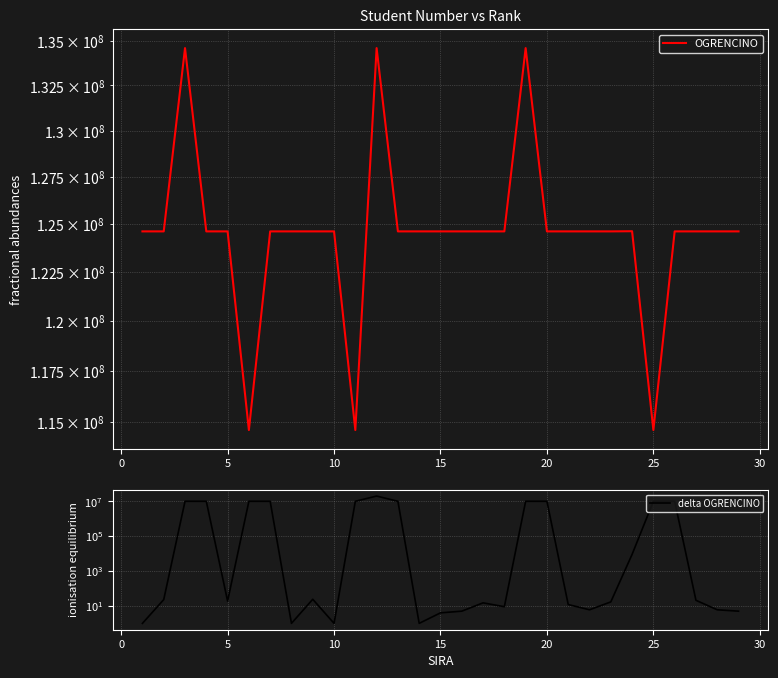

What is the lowest value of the delta OGRENCINO series?

1